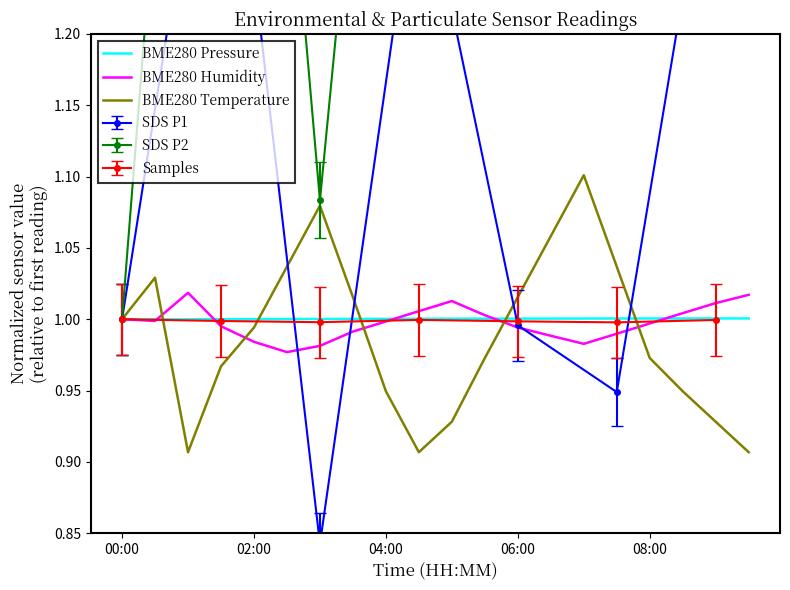

Does the chart have visible grid lines?

No